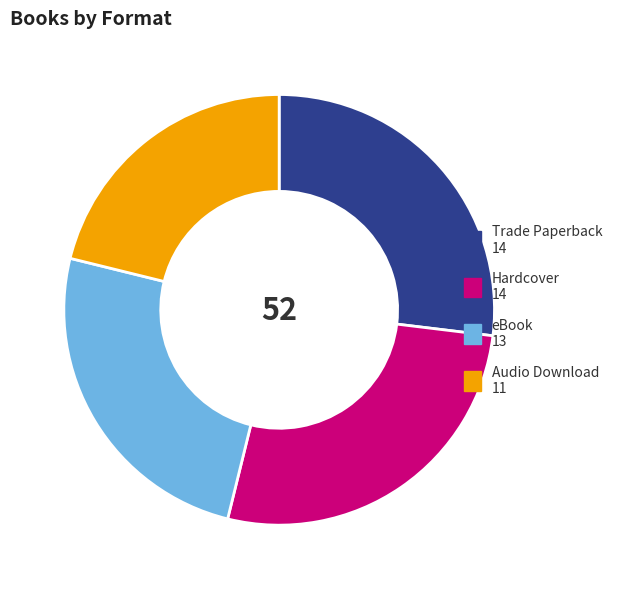

Does Hardcover represent more than half of the total?

No